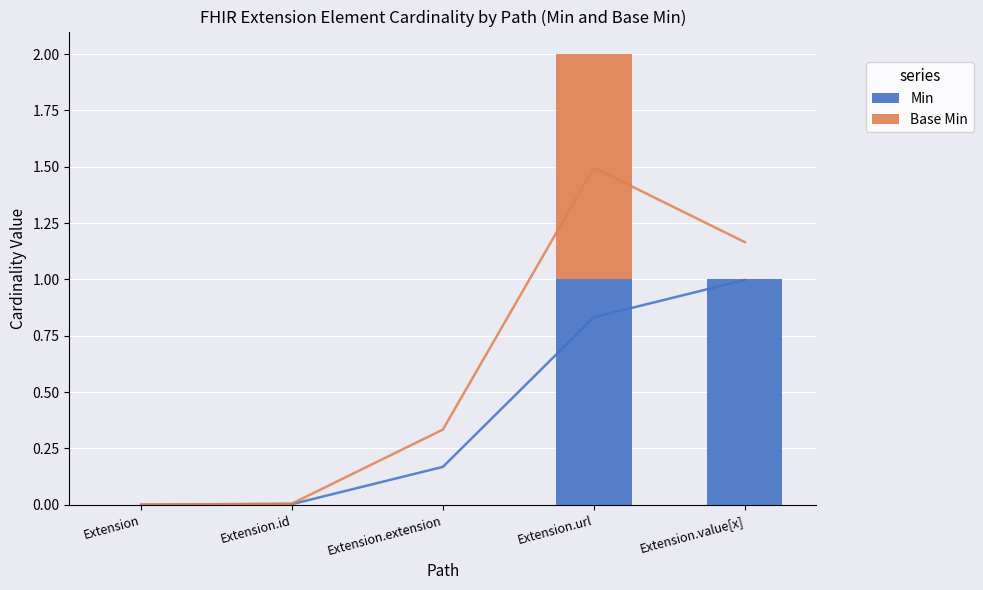

Reading left to right, extract all data points from this chart.

Min: Extension=0	Extension.id=0	Extension.extension=0	Extension.url=1	Extension.value[x]=1
Base Min: Extension=0	Extension.id=0	Extension.extension=0	Extension.url=1	Extension.value[x]=0